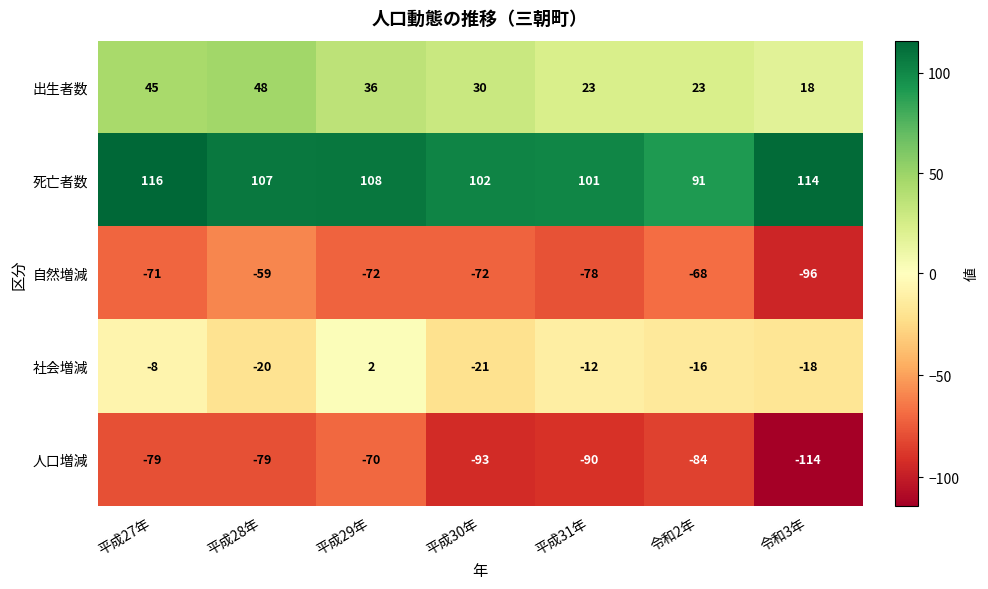

What is the difference between the maximum and minimum values in the 死亡者数 series?

25